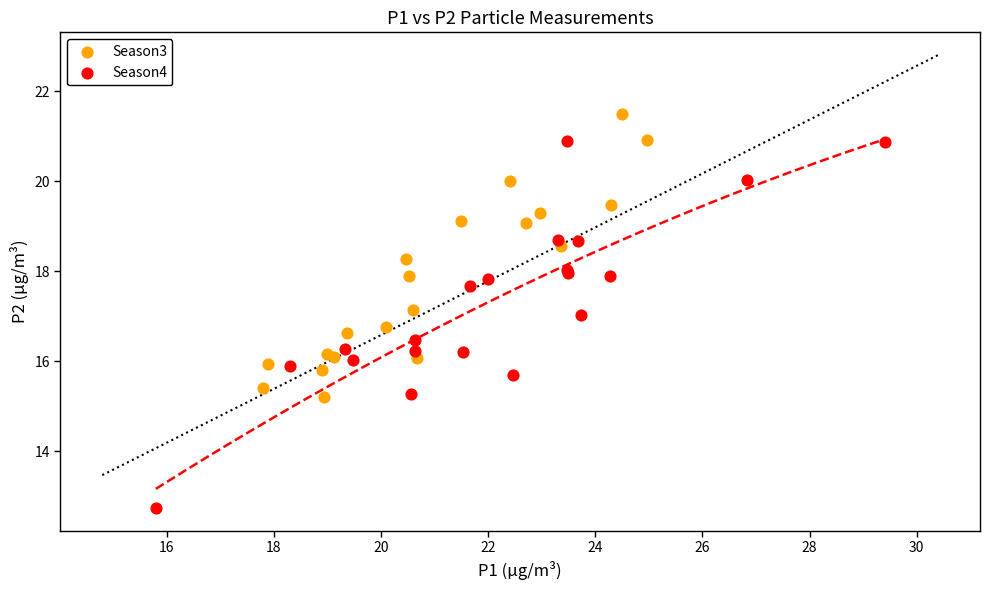

Which series contains the highest Y value?

Season3